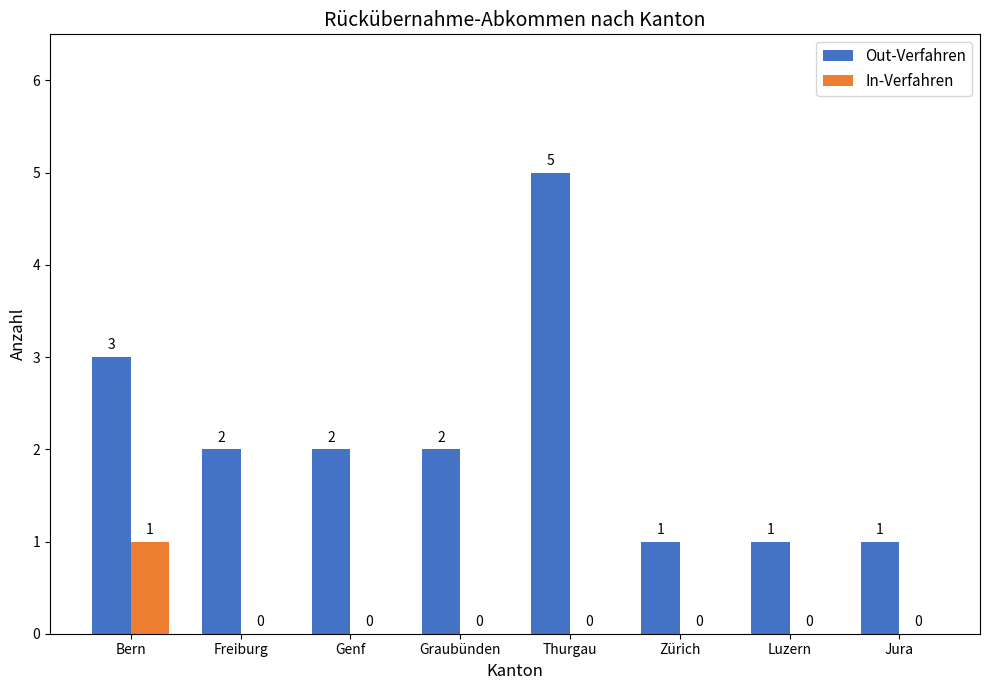

Which series changed the most between Freiburg and Luzern?

Out-Verfahren